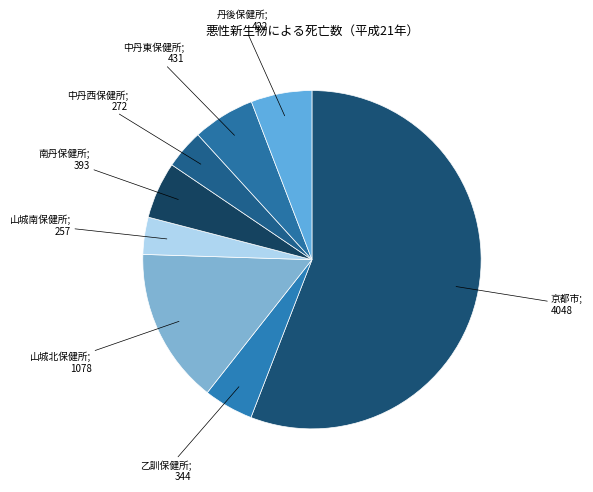

How many slices are in this pie chart?

8